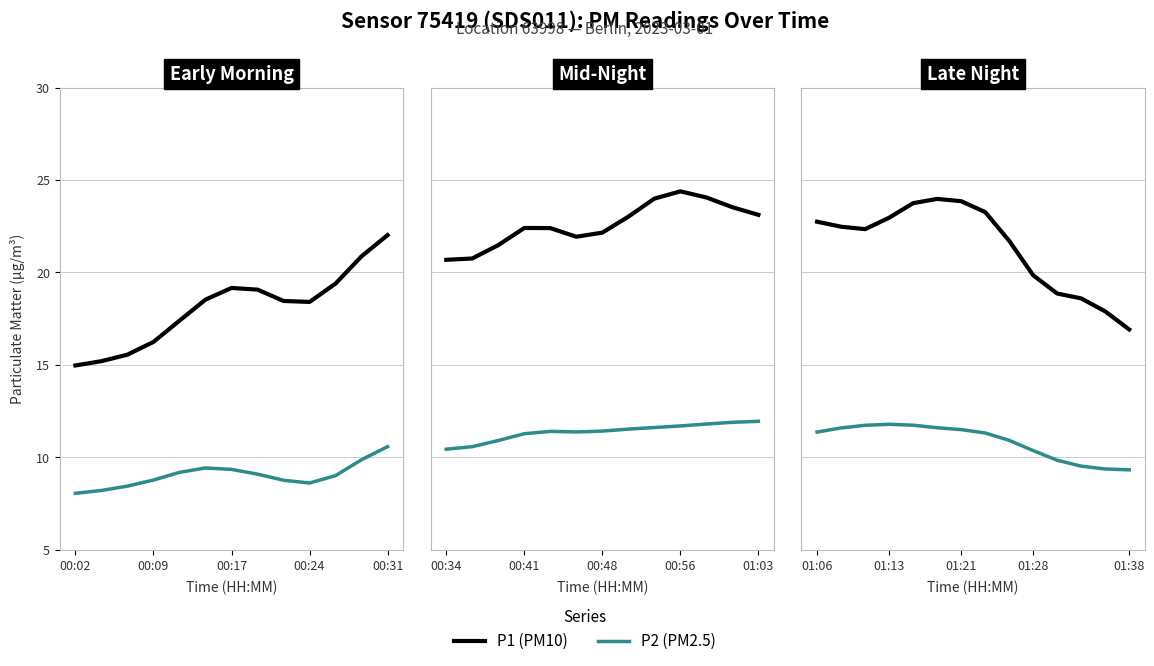

How many categories are shown in the chart?

14